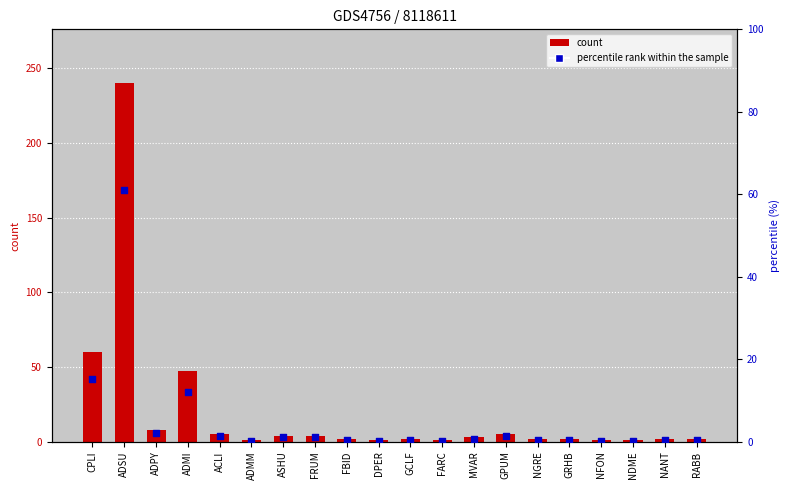

Which series contains the highest Y value?

count